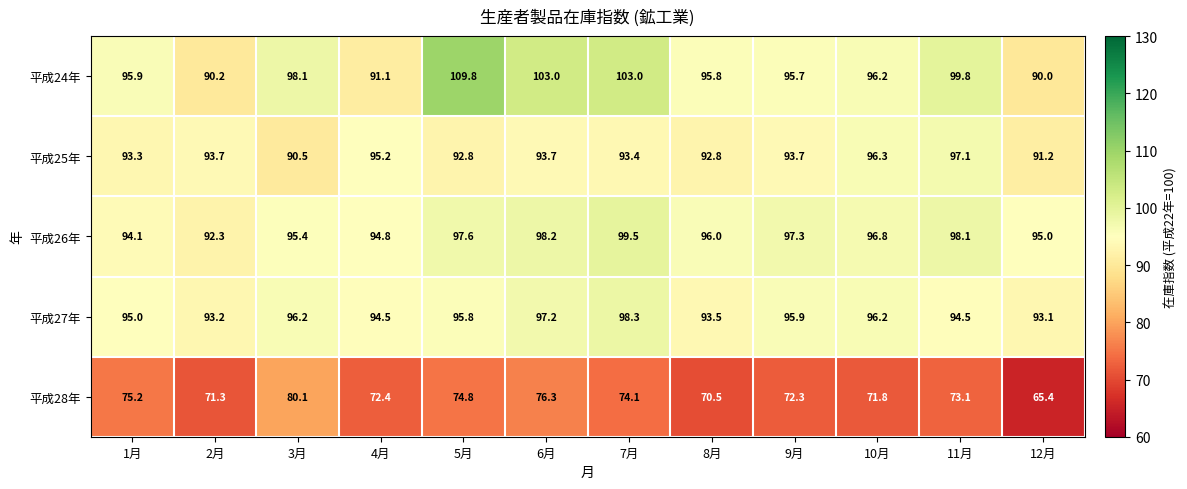

What is the sum of the 平成28年 values at 6月 and 2月?

147.6